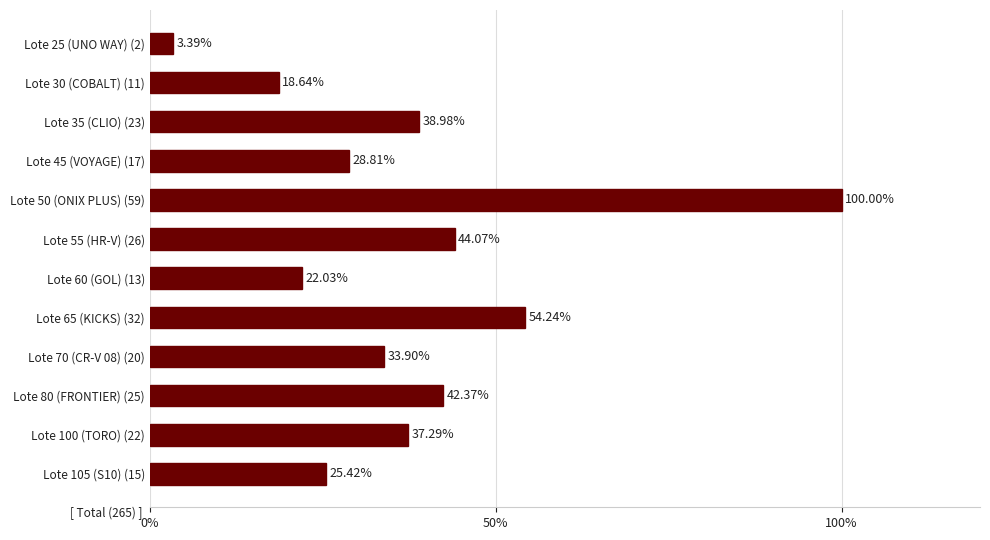

What is the maximum value shown in the chart?

100.0